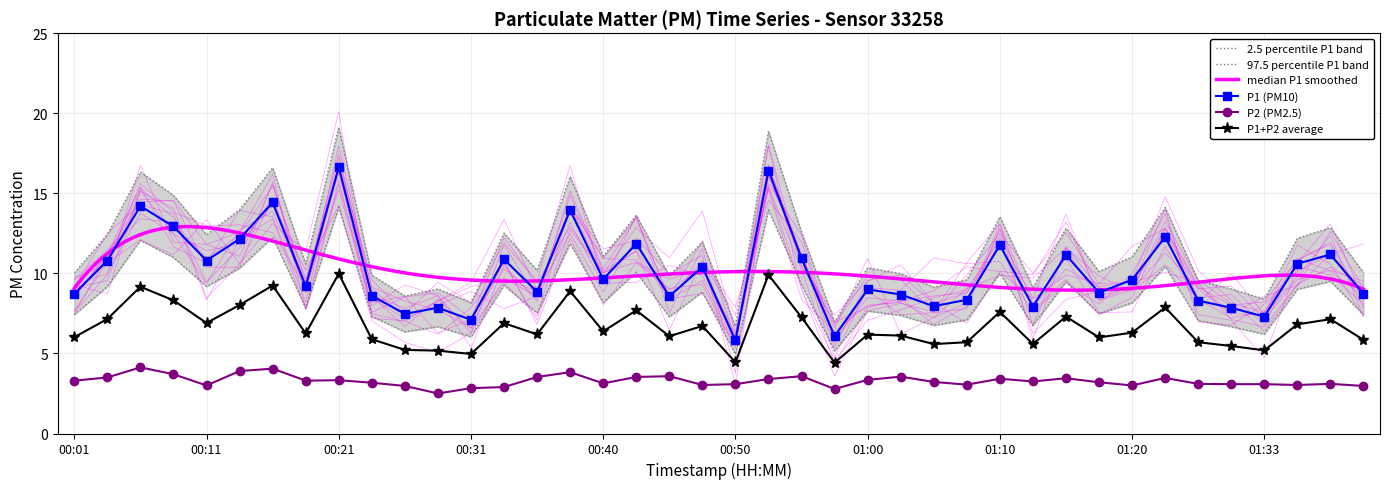

True or false: P1 (PM10) and P1+P2 average cross at least once.

False